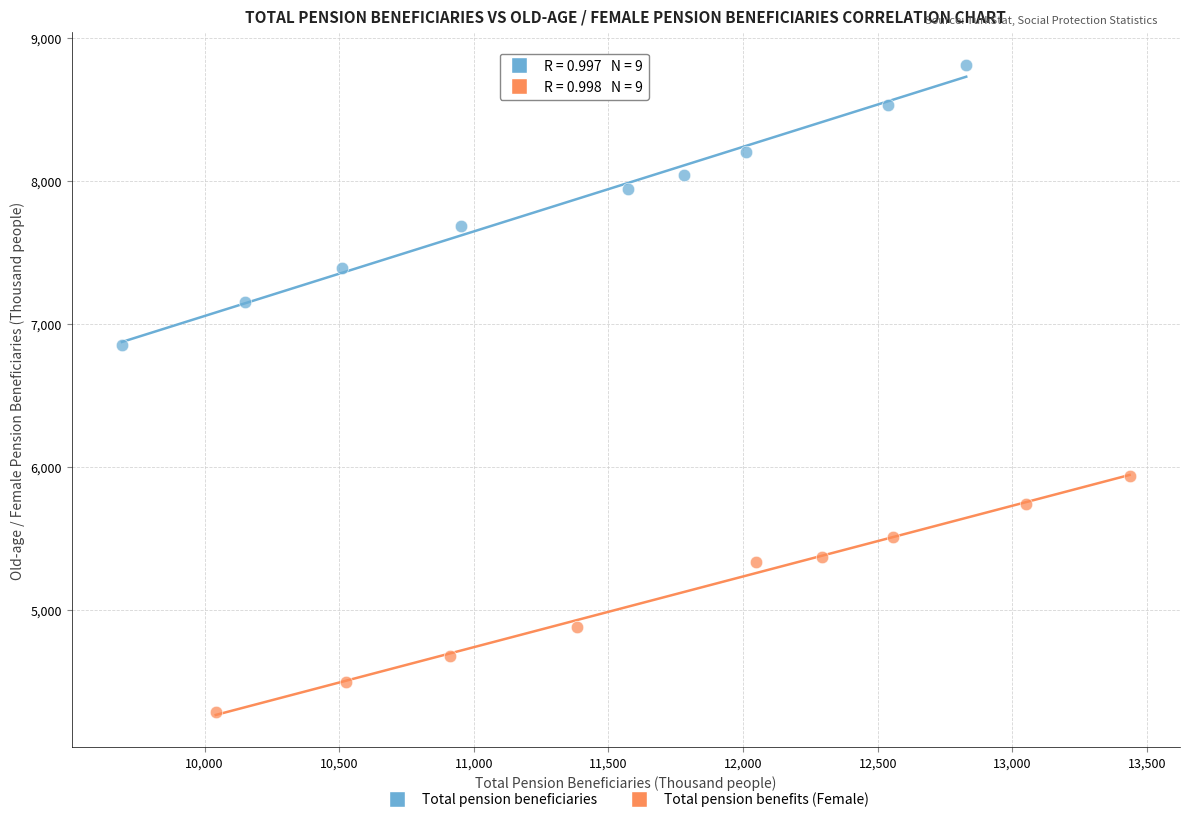

Which series reaches the minimum Y coordinate?

Total pension benefits (Female)